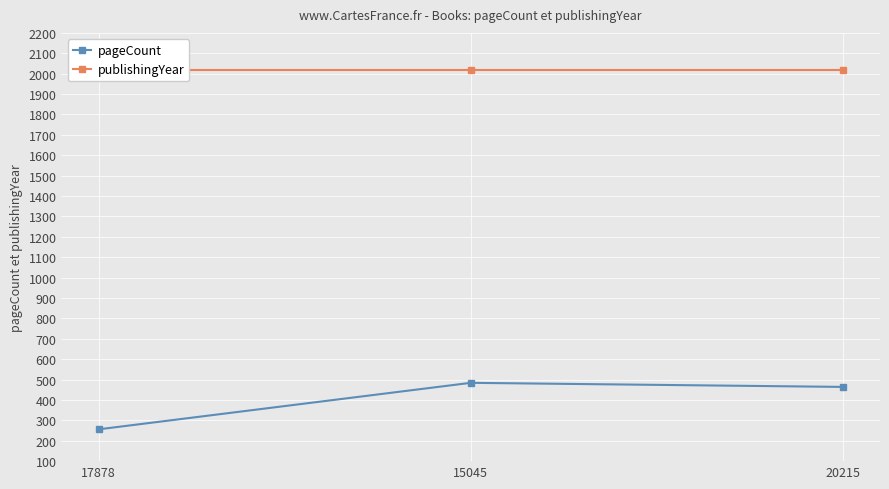

What are all the series names shown in the legend?

pageCount, publishingYear